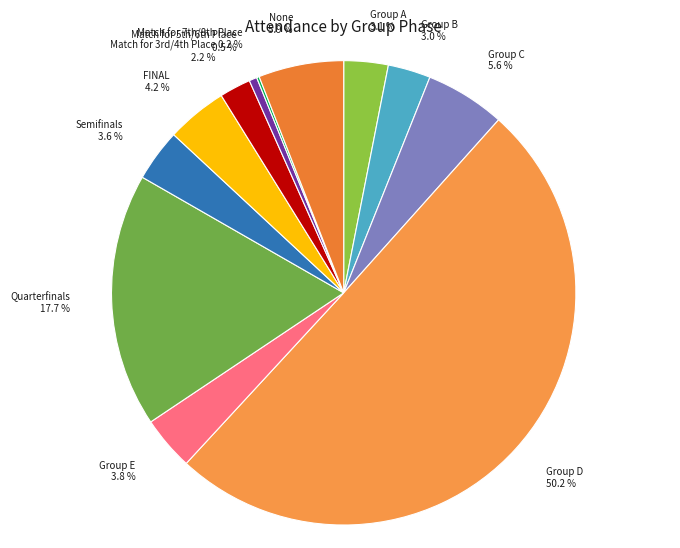

Which slice is the smallest?

Match for 7th/8th Place